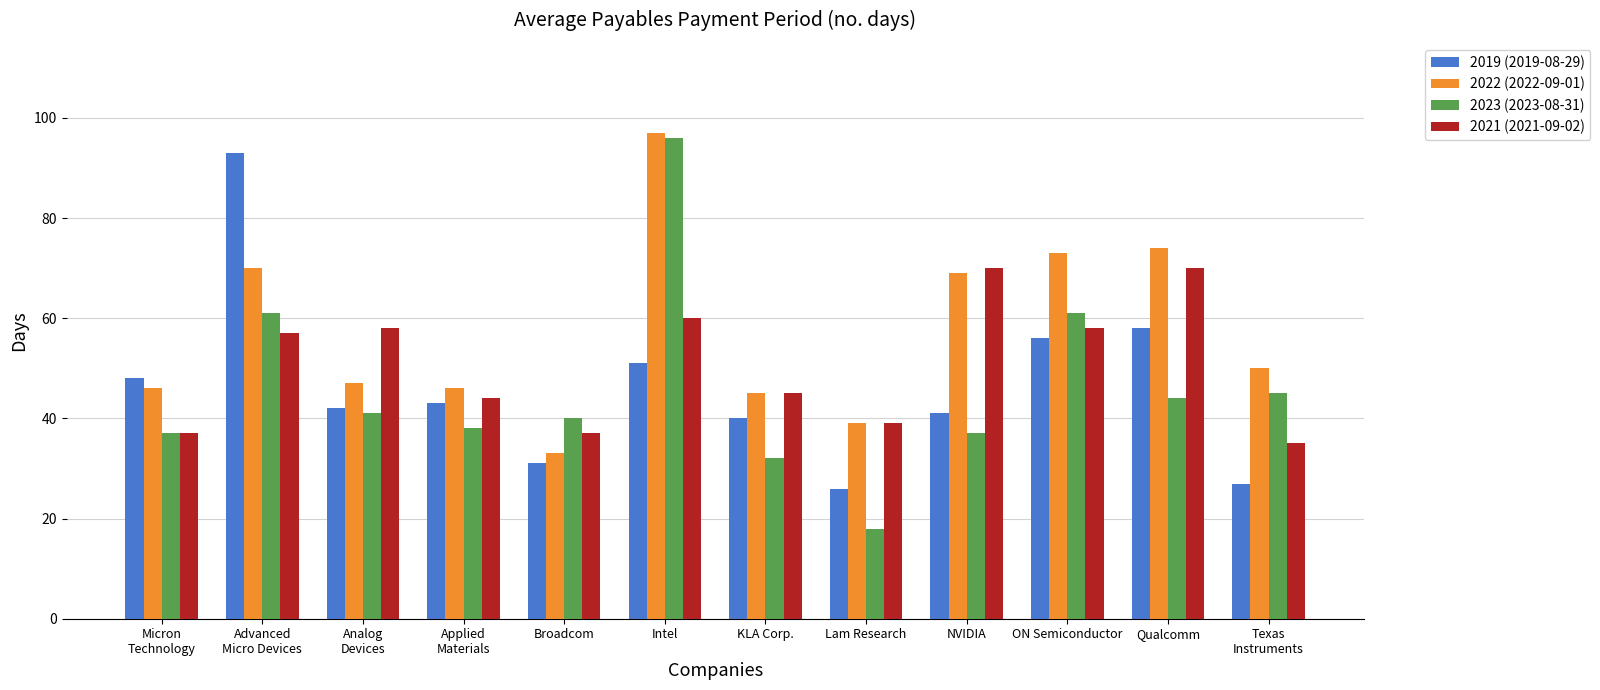

What is the value of the 2023 (2023-08-31) bar at the 9th from the left?

37